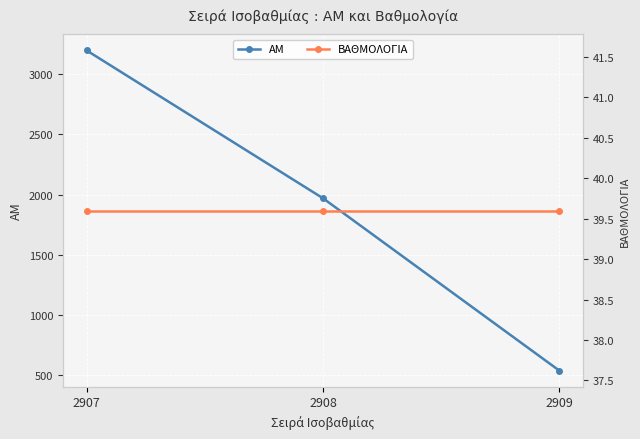

What is the highest value of the ΑΜ series?

3197